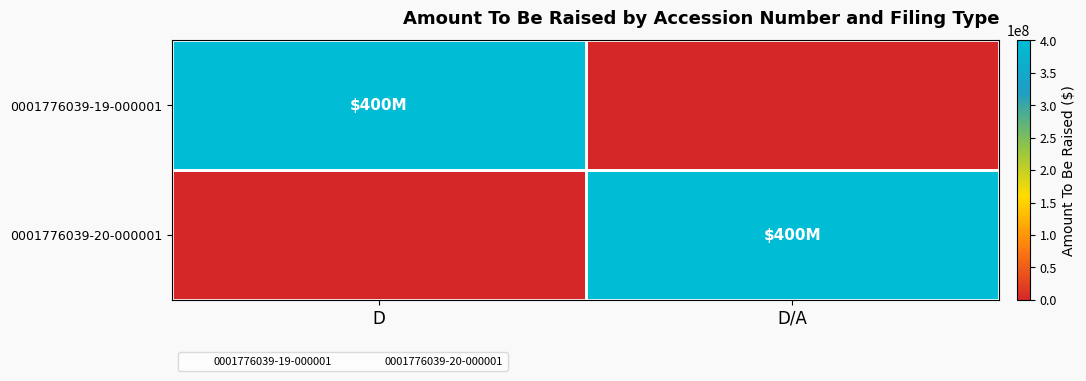

Which series has the largest total across all categories?

0001776039-19-000001